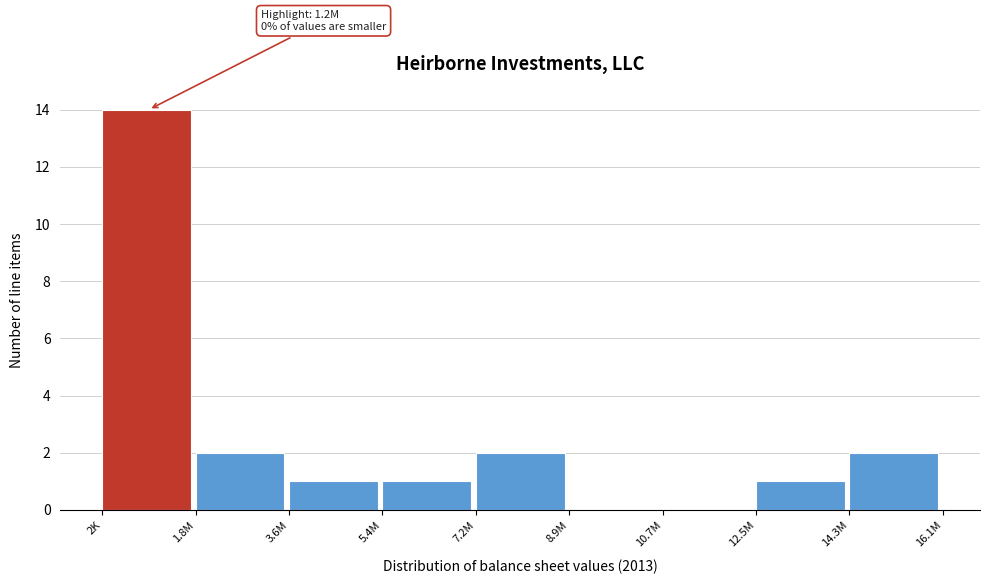

Reading left to right, list all the values displayed in this chart.

2K=14	1.8M=2	3.6M=1	5.4M=1	7.2M=2	8.9M=0	10.7M=0	12.5M=1	14.3M=2